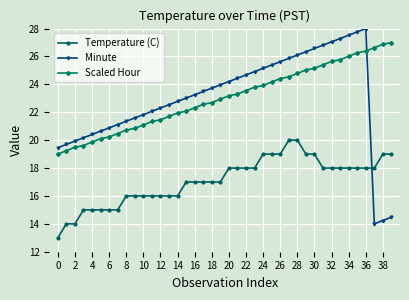

What is the value of the Minute point at the 30th from the left?

26.3